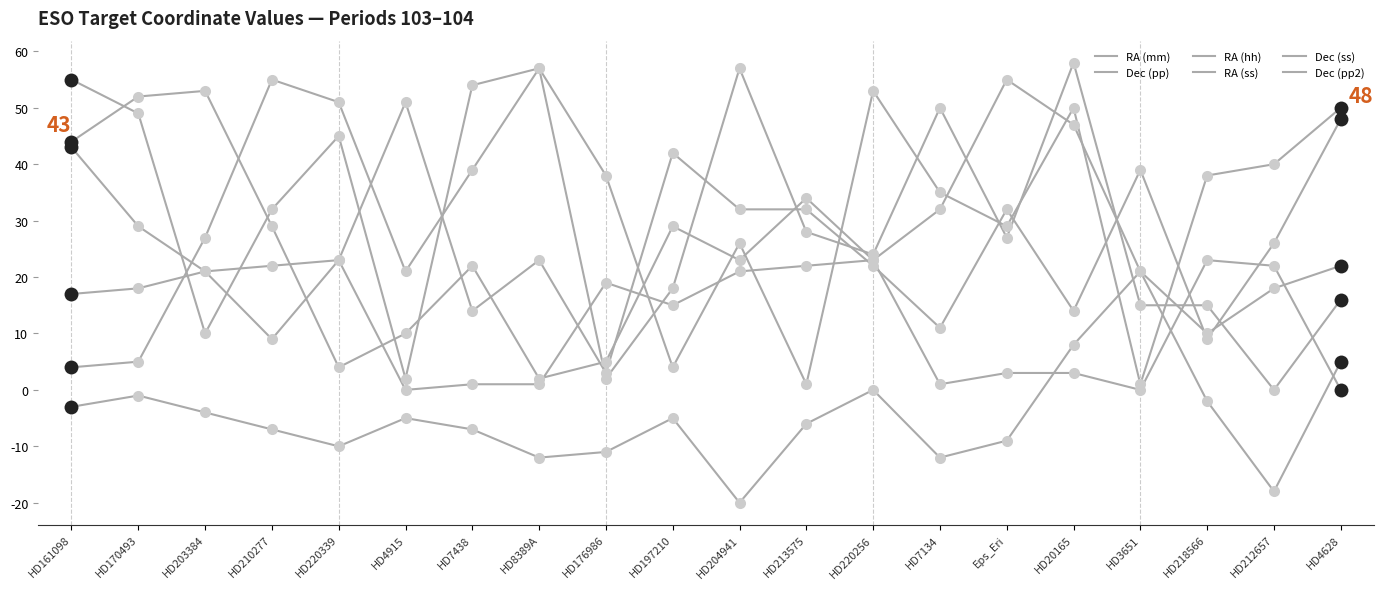

Reading left to right, what are all the values shown in this chart?

RA (mm): HD161098=43	HD170493=29	HD203384=21	HD210277=9	HD220339=23	HD4915=51	HD7438=14	HD8389A=23	HD176986=3	HD197210=42	HD204941=32	HD213575=32	HD220256=22	HD7134=11	Eps_Eri=32	HD20165=14	HD3651=39	HD218566=9	HD212657=26	HD4628=48
Dec (pp): HD161098=-3	HD170493=-1	HD203384=-4	HD210277=-7	HD220339=-10	HD4915=-5	HD7438=-7	HD8389A=-12	HD176986=-11	HD197210=-5	HD204941=-20	HD213575=-6	HD220256=0	HD7134=-12	Eps_Eri=-9	HD20165=8	HD3651=21	HD218566=-2	HD212657=-18	HD4628=5
RA (hh): HD161098=17	HD170493=18	HD203384=21	HD210277=22	HD220339=23	HD4915=0	HD7438=1	HD8389A=1	HD176986=19	HD197210=15	HD204941=21	HD213575=22	HD220256=23	HD7134=1	Eps_Eri=3	HD20165=3	HD3651=0	HD218566=23	HD212657=22	HD4628=0
RA (ss): HD161098=44	HD170493=52	HD203384=53	HD210277=29	HD220339=4	HD4915=10	HD7438=22	HD8389A=2	HD176986=5	HD197210=29	HD204941=23	HD213575=34	HD220256=23	HD7134=32	Eps_Eri=55	HD20165=47	HD3651=21	HD218566=10	HD212657=18	HD4628=22
Dec (ss): HD161098=4	HD170493=5	HD203384=27	HD210277=55	HD220339=51	HD4915=21	HD7438=39	HD8389A=57	HD176986=38	HD197210=4	HD204941=26	HD213575=1	HD220256=53	HD7134=35	Eps_Eri=29	HD20165=50	HD3651=1	HD218566=38	HD212657=40	HD4628=50
Dec (pp2): HD161098=55	HD170493=49	HD203384=10	HD210277=32	HD220339=45	HD4915=2	HD7438=54	HD8389A=57	HD176986=2	HD197210=18	HD204941=57	HD213575=28	HD220256=24	HD7134=50	Eps_Eri=27	HD20165=58	HD3651=15	HD218566=15	HD212657=0	HD4628=16